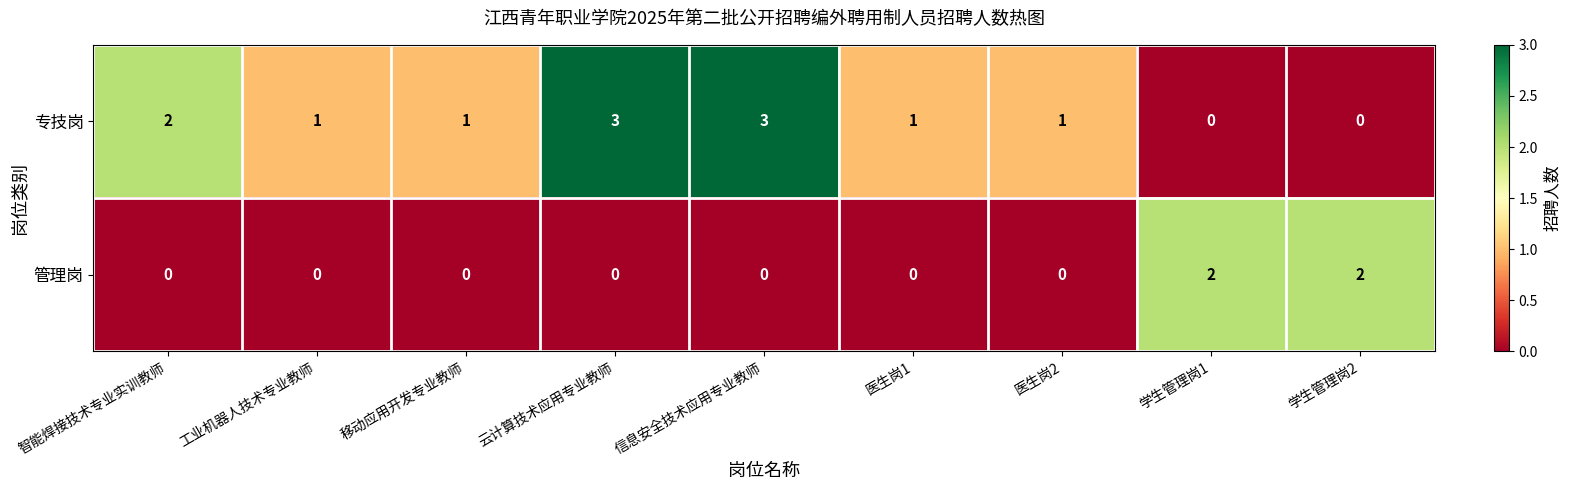

At which label does 专技岗 first exceed 1?

智能焊接技术专业实训教师